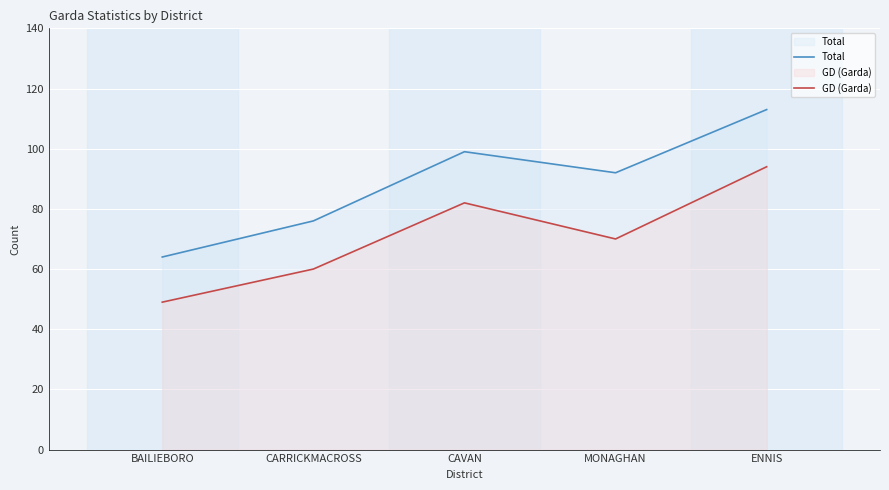

What position from the right is BAILIEBORO?

5